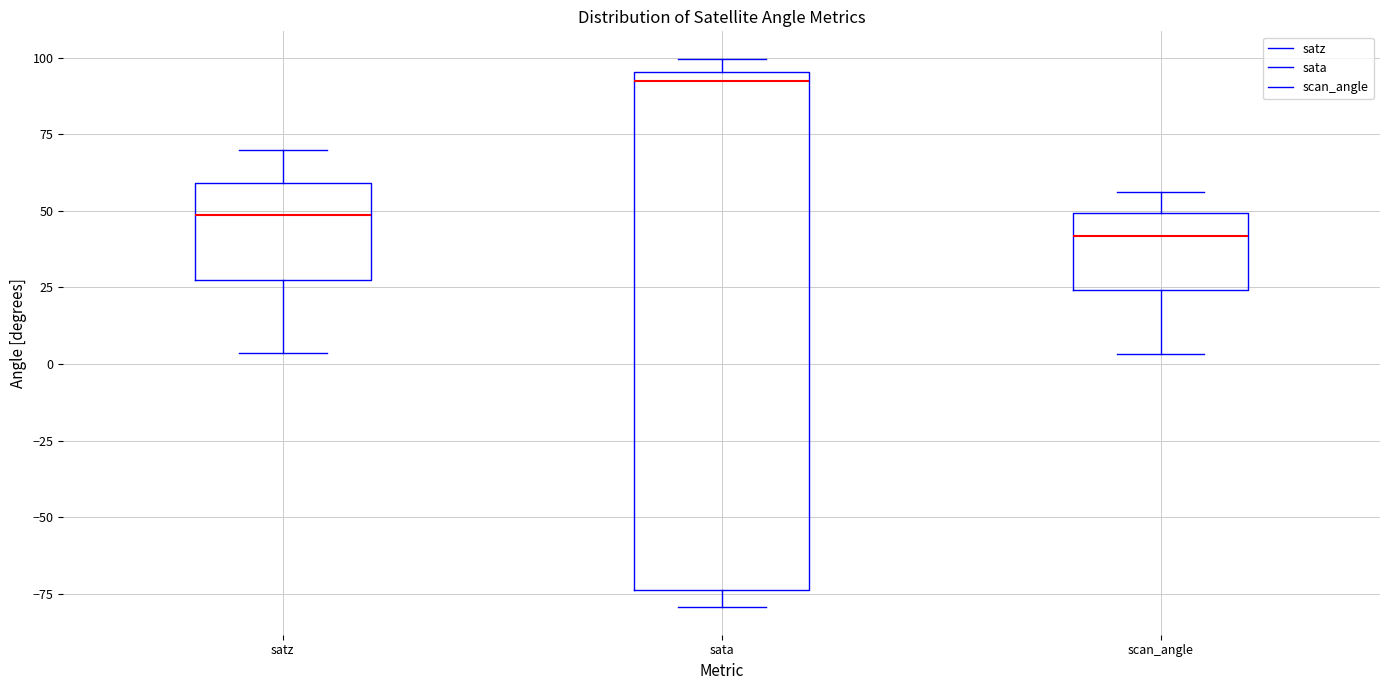

Which box's median line is the lowest?

scan_angle